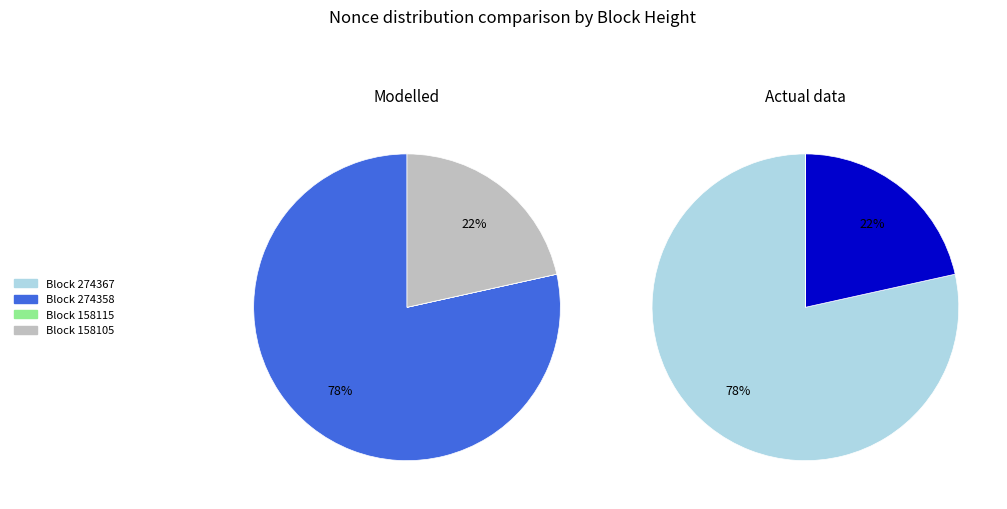

What portion of the pie excludes 274367?

100.0%